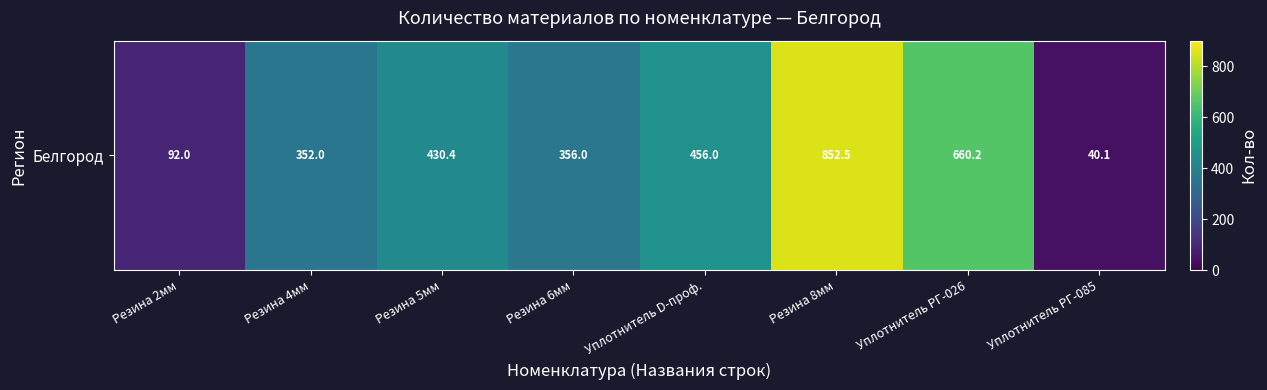

What is the average value?

404.9